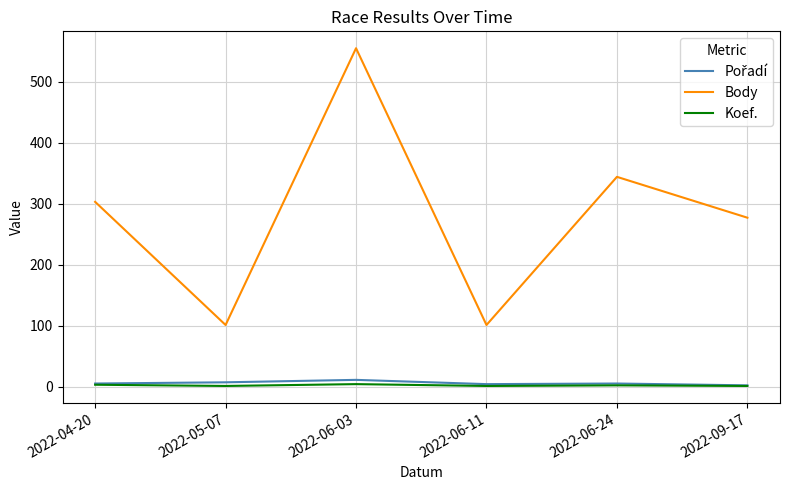

What is the maximum value shown in the chart?

555